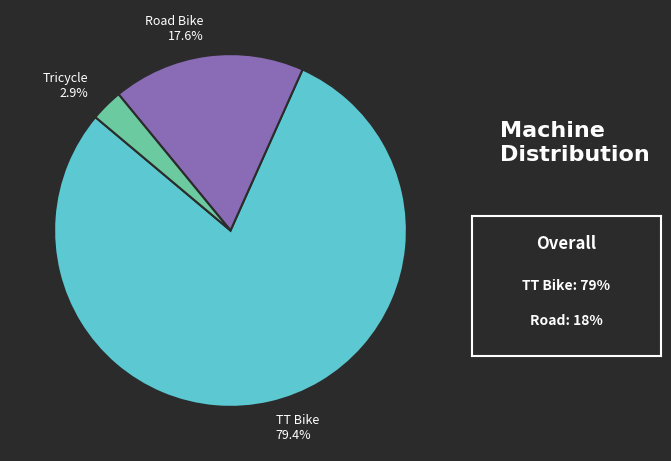

To the nearest percent, what portion does TT Bike represent?

79%